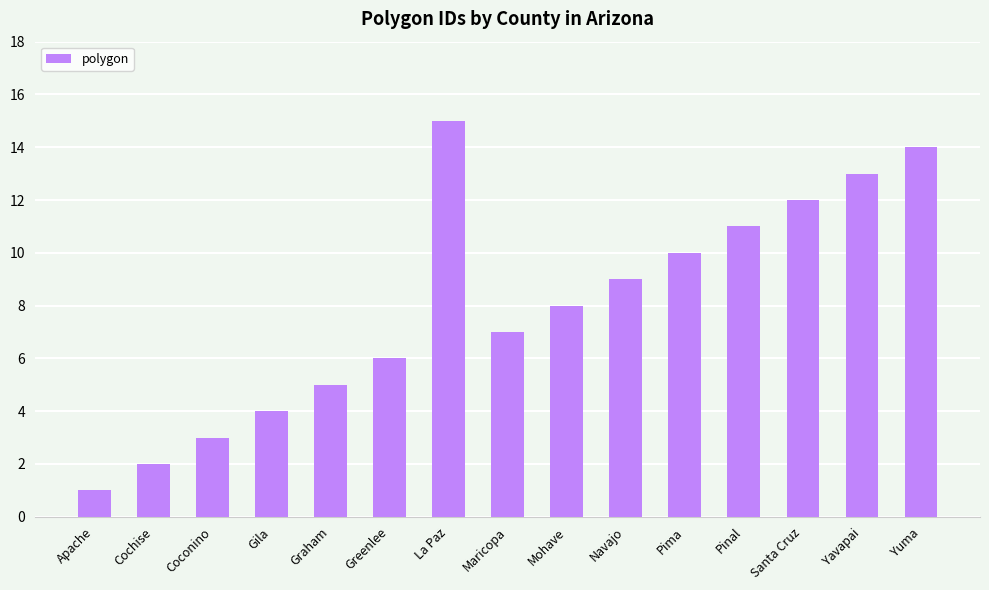

Approximately how many times larger is the value at Mohave compared to Santa Cruz?

0.7